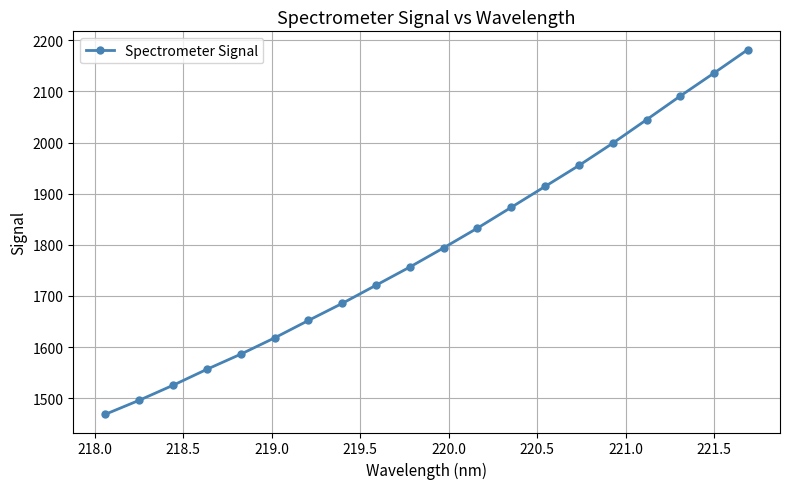

What is the greatest value displayed?

2181.8